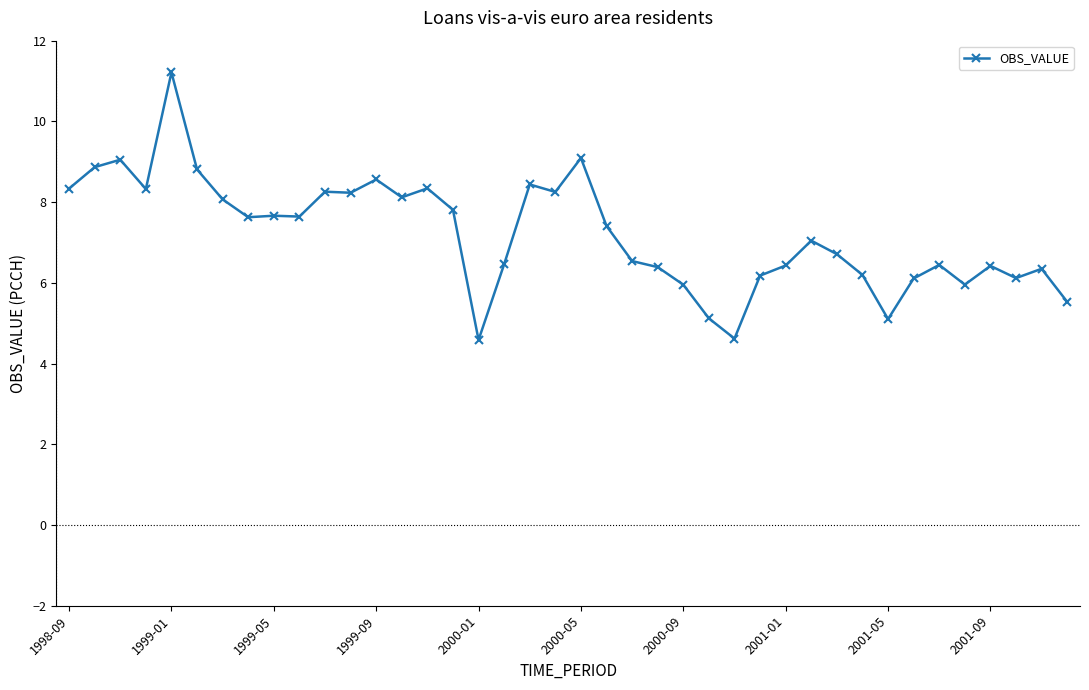

What is the sum of all values?

288.4